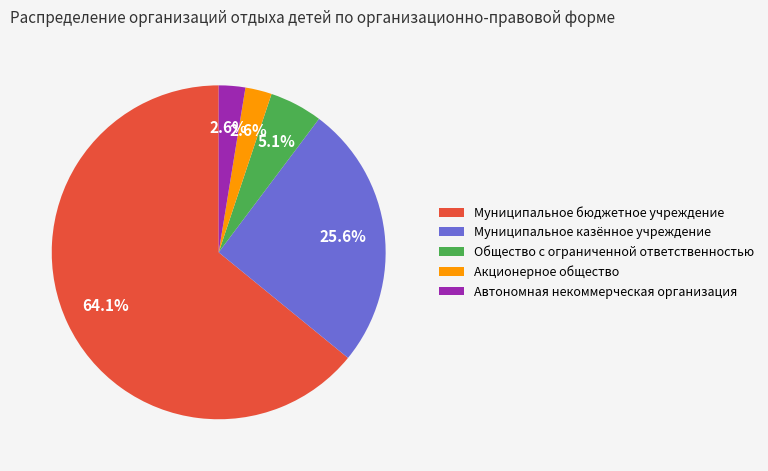

To the nearest percent, what is the average slice percentage?

20%